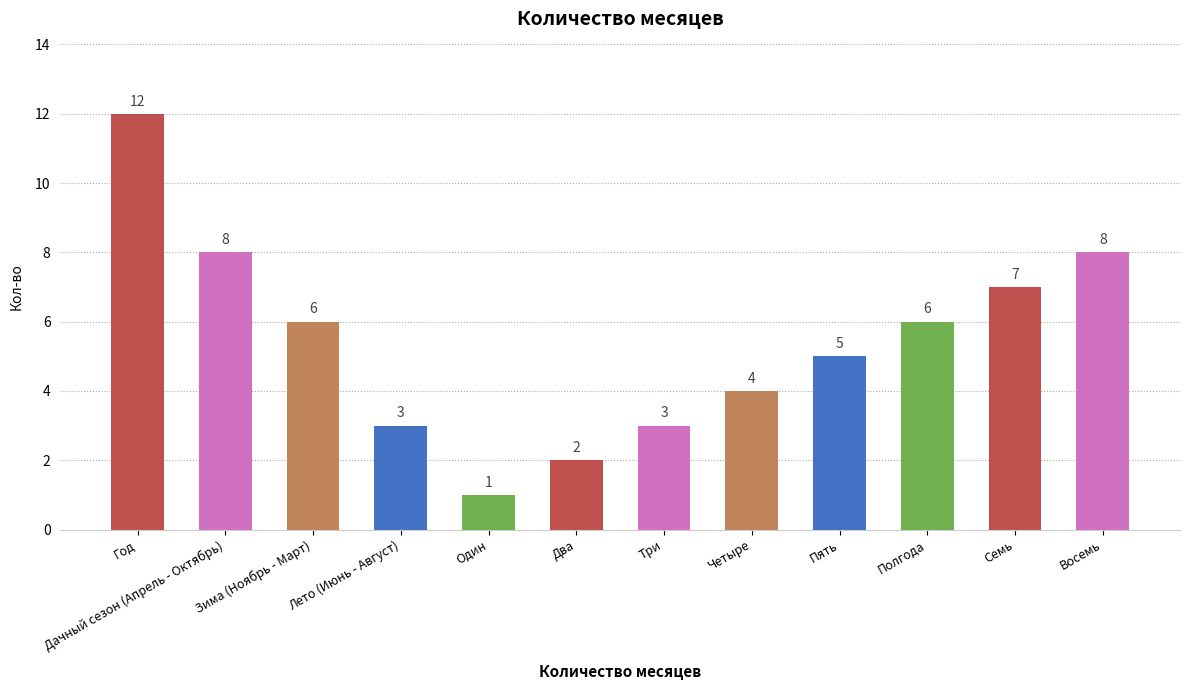

Read the value at Три.

3